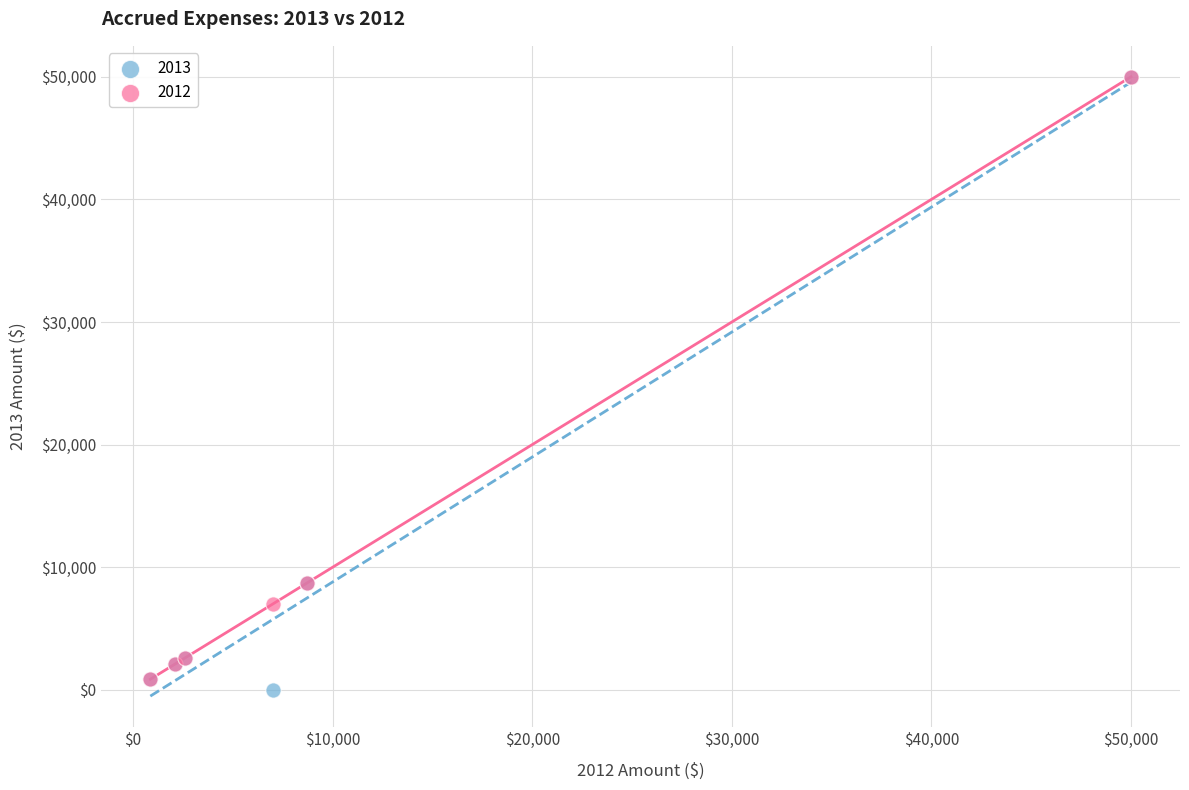

What are all the series names shown in the legend?

2013, 2012